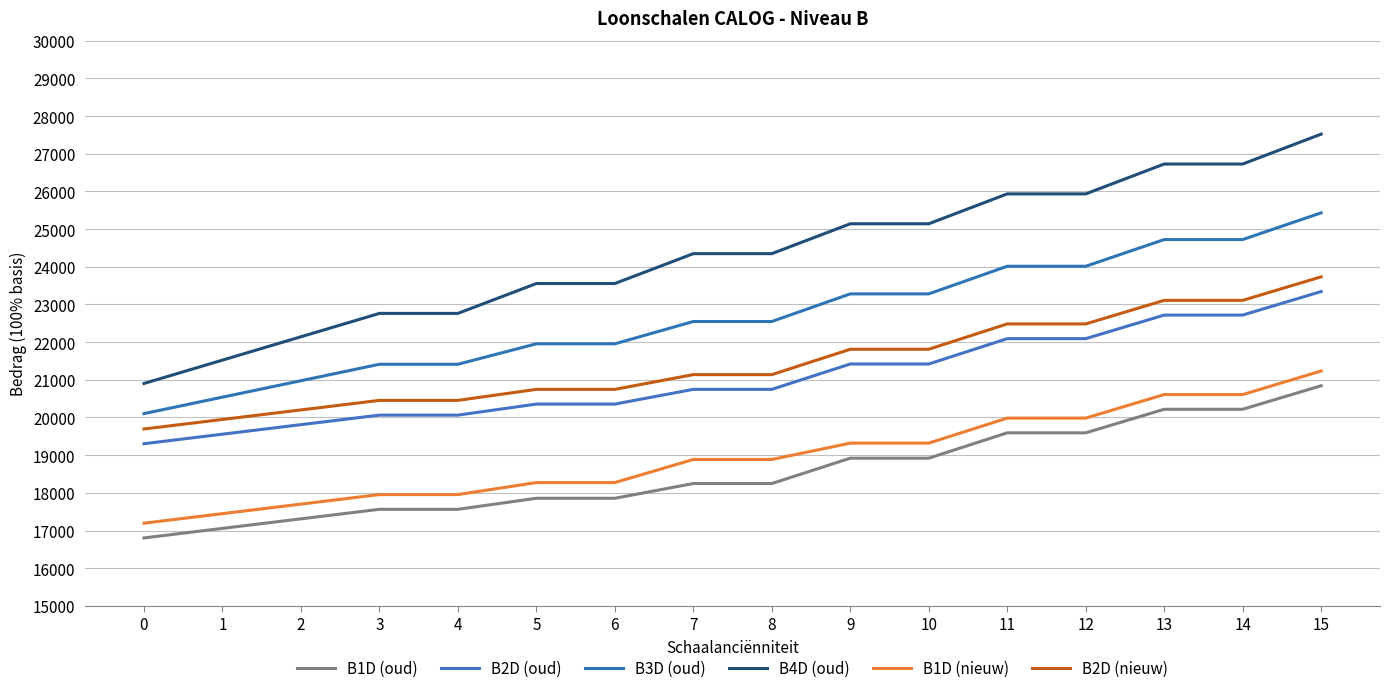

What is the difference between the maximum and minimum values in the B2D (oud) series?

4039